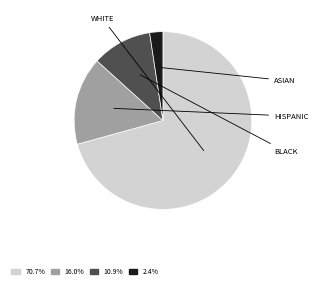

Is there a majority slice in this chart?

Yes